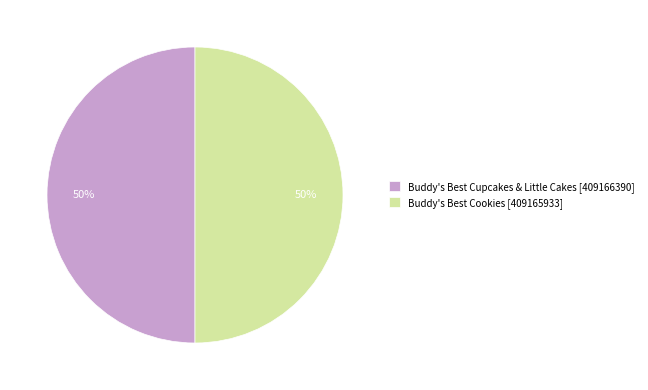

To the nearest percent, what percentage of the pie is Buddy's Best Cookies [409165933]?

50%